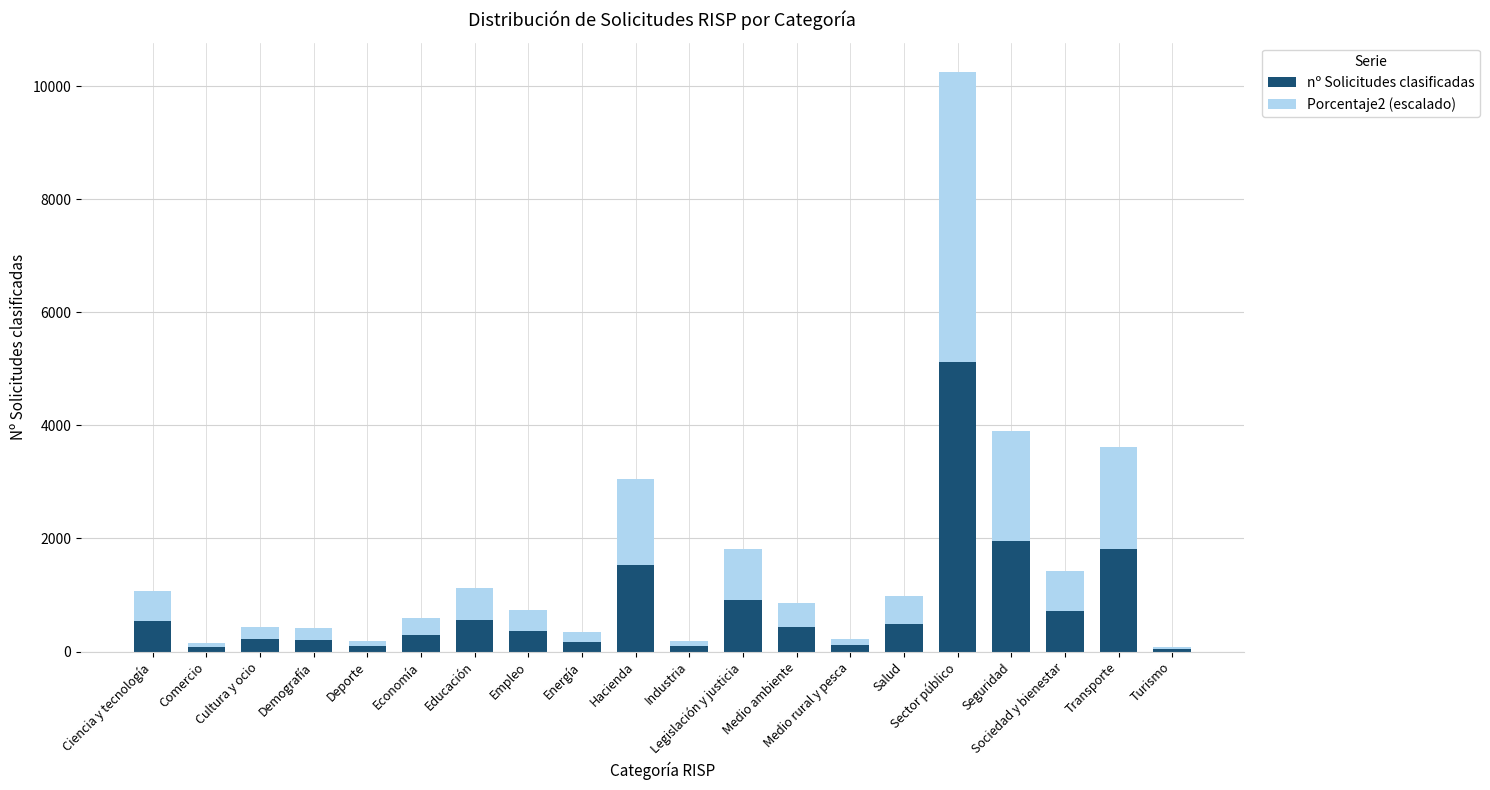

What is the total value across all series at Turismo?

81.3